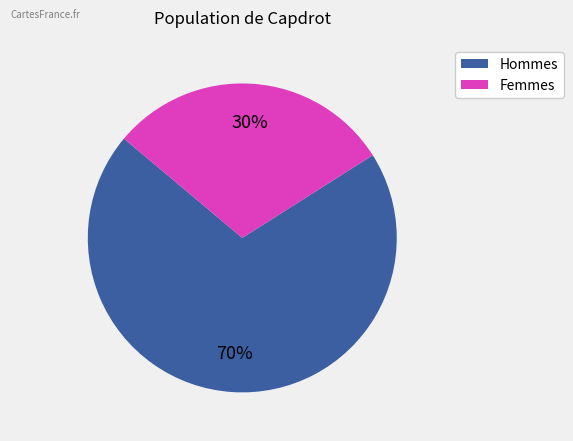

Does any single category account for the majority?

Yes